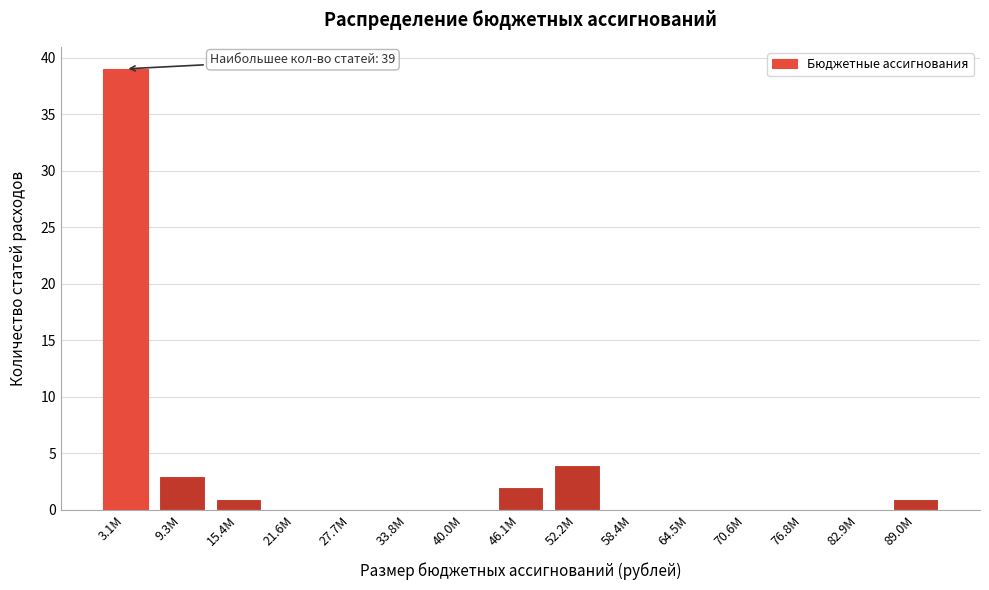

Reading right to left, list all the values displayed in this chart.

89.0M=1	82.9M=0	76.8M=0	70.6M=0	64.5M=0	58.4M=0	52.2M=4	46.1M=2	40.0M=0	33.8M=0	27.7M=0	21.6M=0	15.4M=1	9.3M=3	3.1M=39